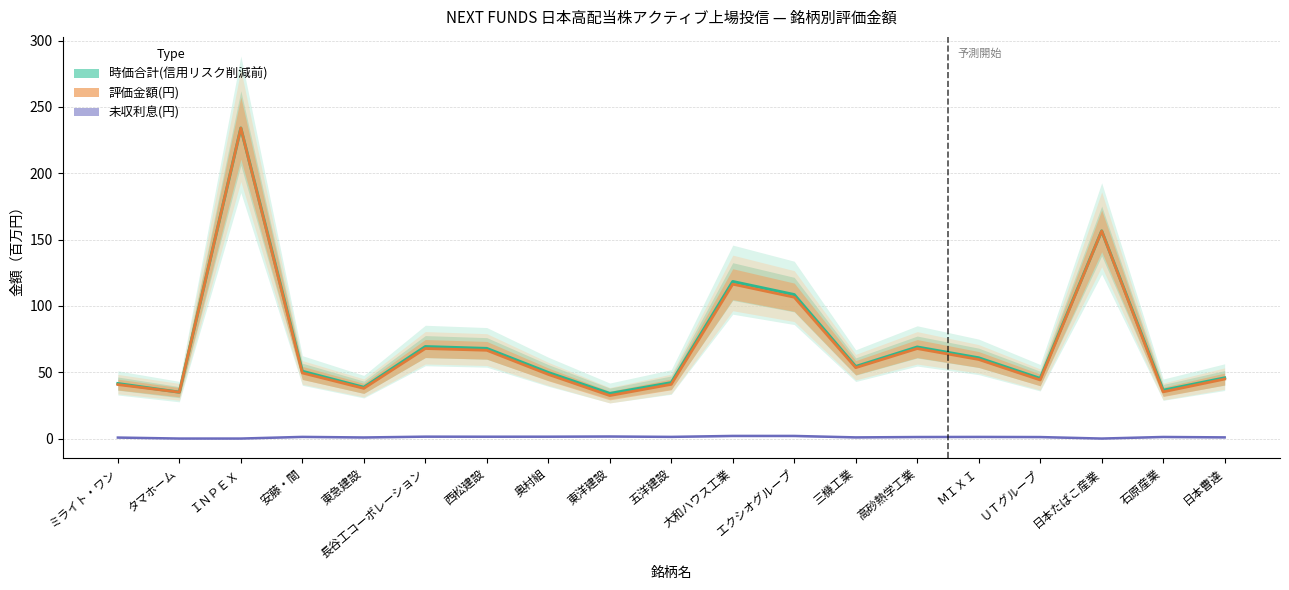

Between 高砂熱学工業 and 安藤・間, which is larger?

高砂熱学工業